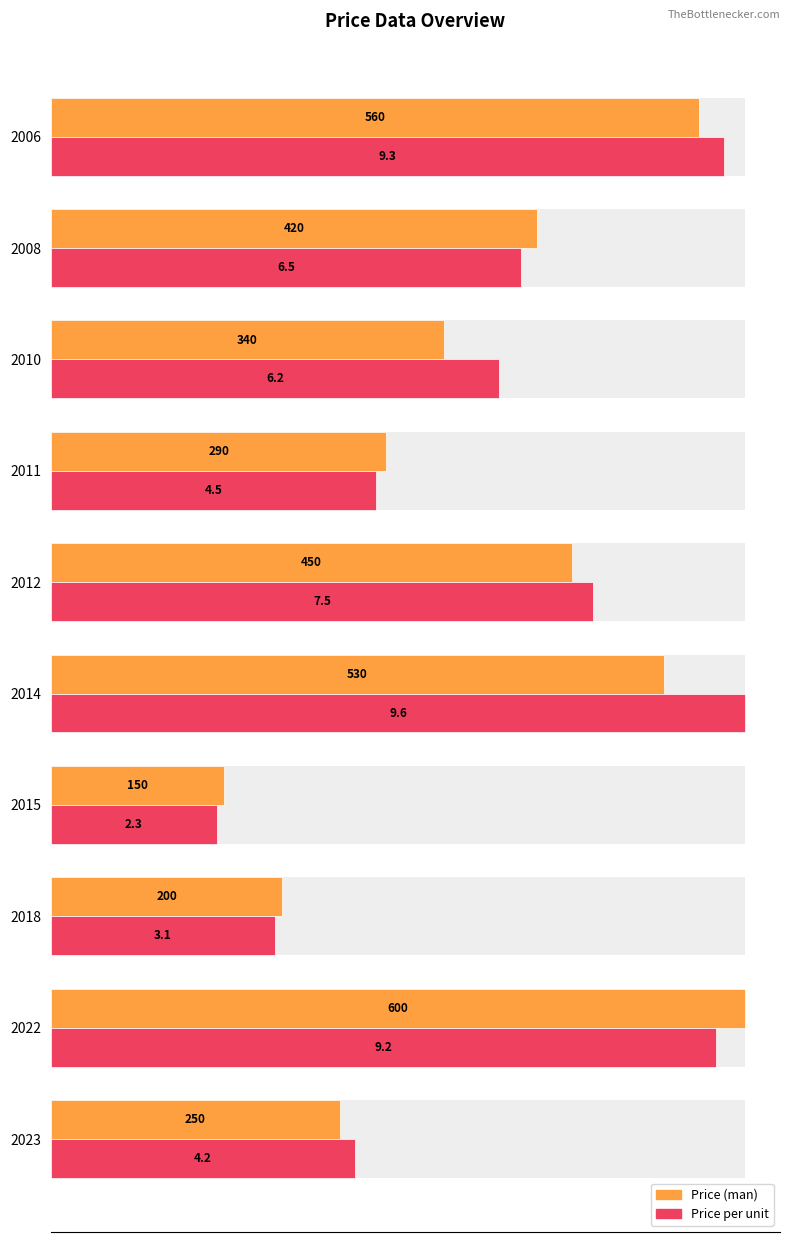

Is it true that Price per unit equals 131.2 at 2006?

False